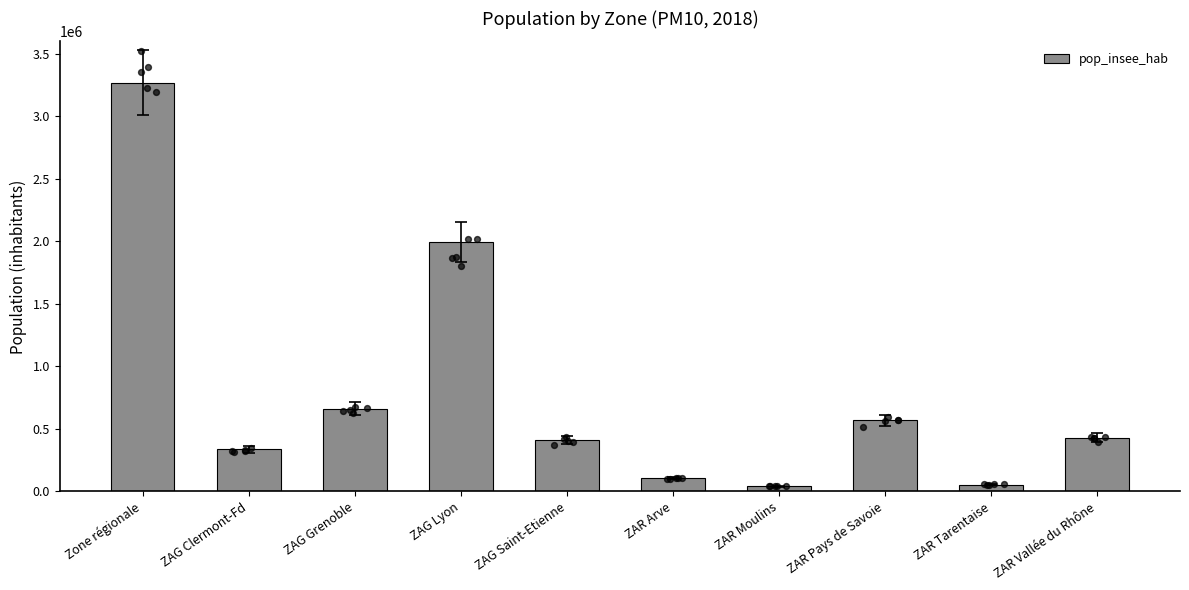

Approximately how many times larger is the value at ZAG Clermont-Fd compared to ZAR Vallée du Rhône?

0.8